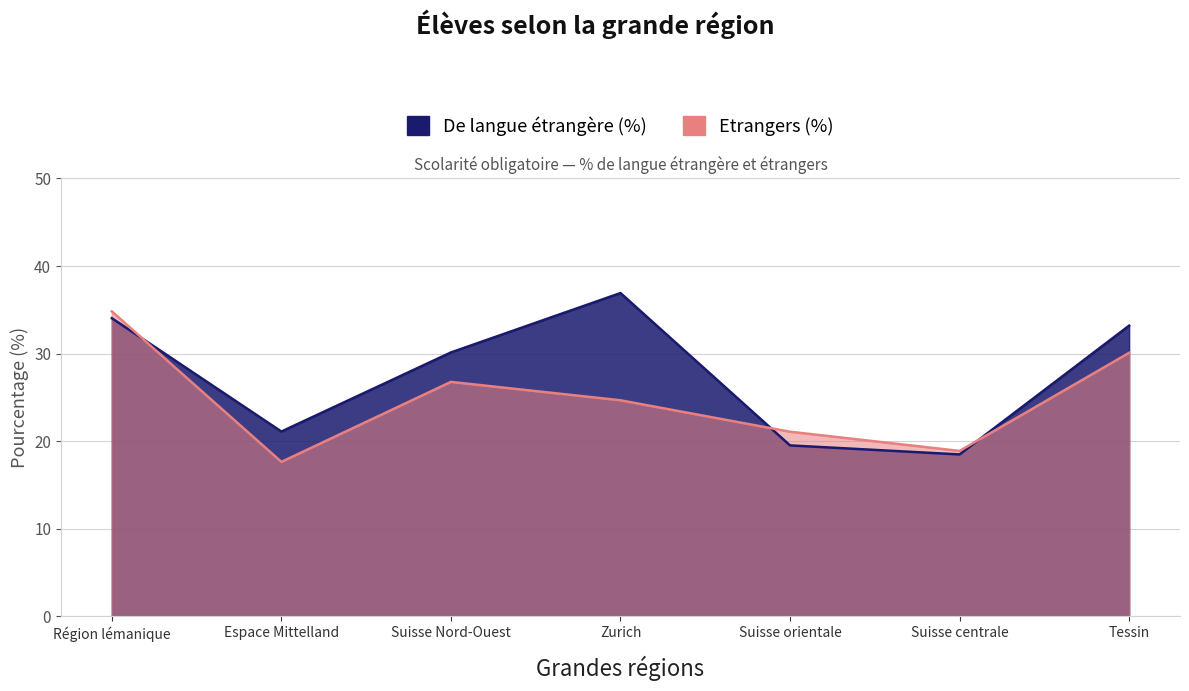

How many lines are shown in the chart?

2